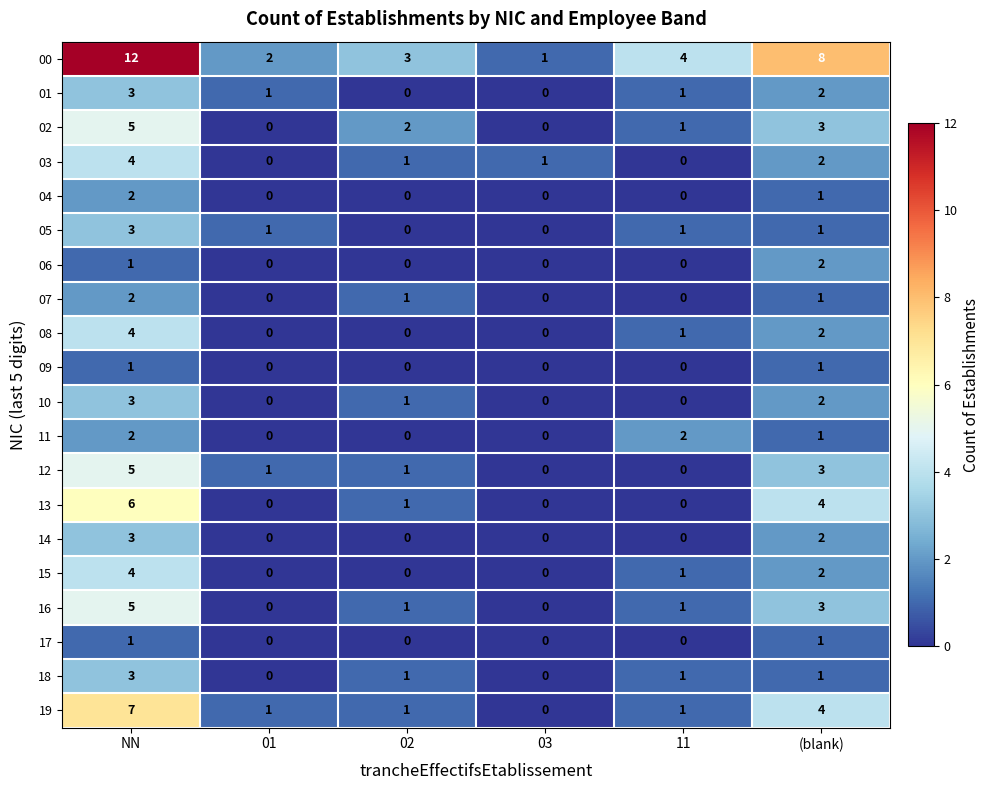

At which category does the chart reach its peak across all series?

NN